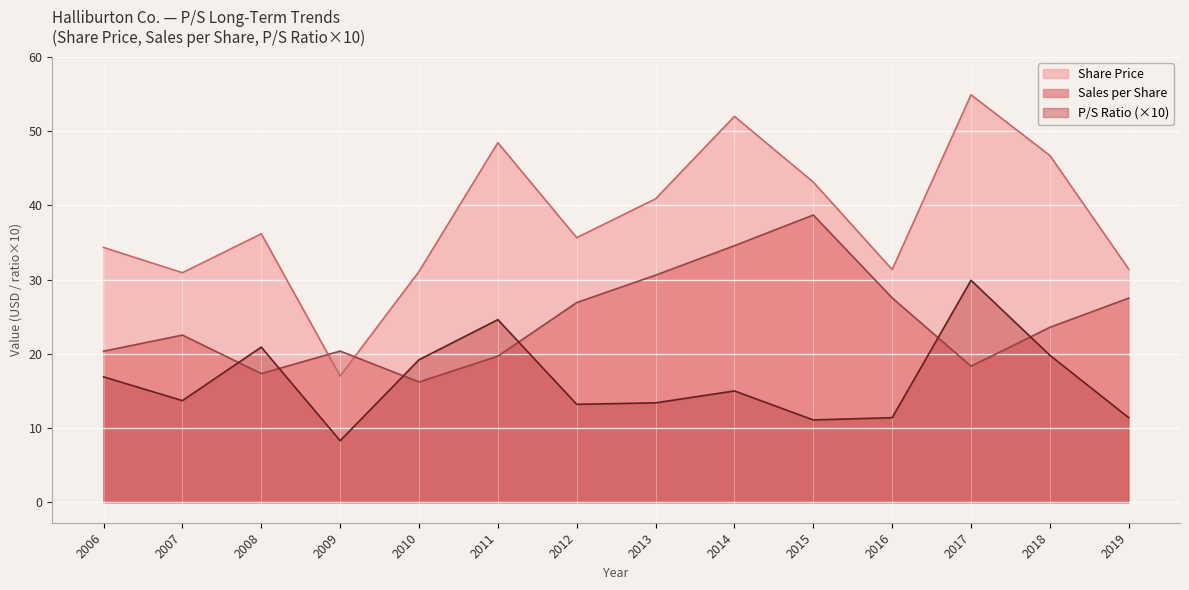

What are all the series names shown in the legend?

Share Price, Sales per Share, P/S Ratio (×10)